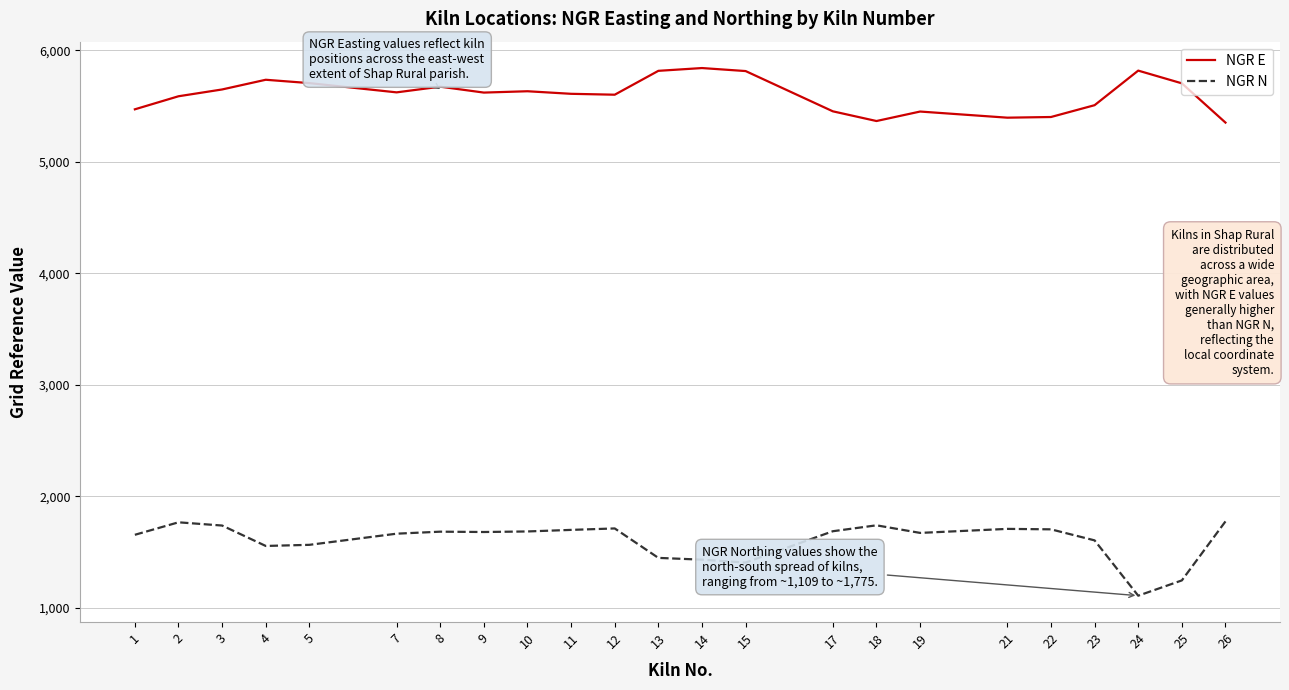

What are all the series names shown in the legend?

NGR E, NGR N